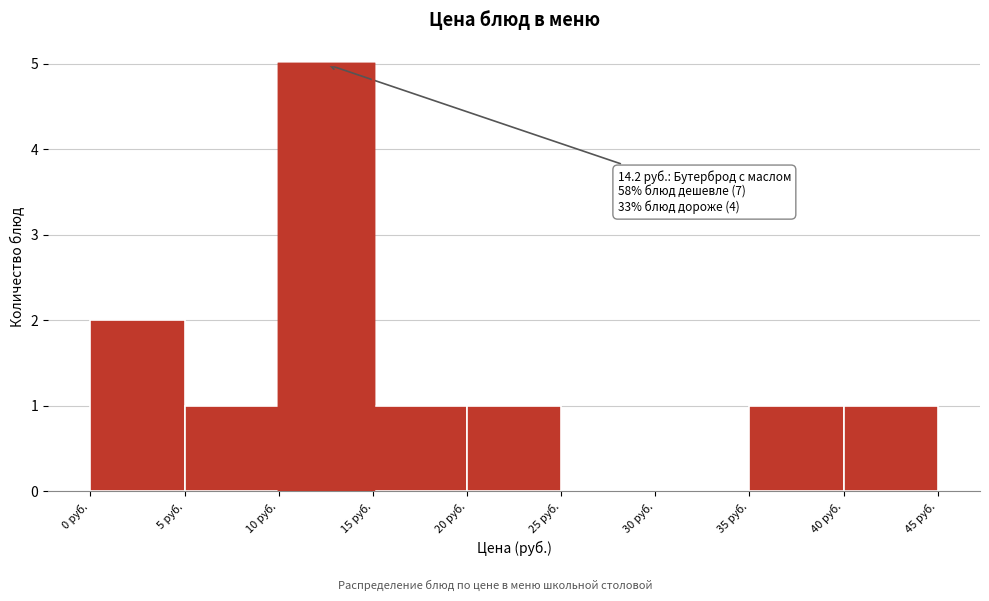

Over which range of the x-axis is the bar tallest?

10 to 15